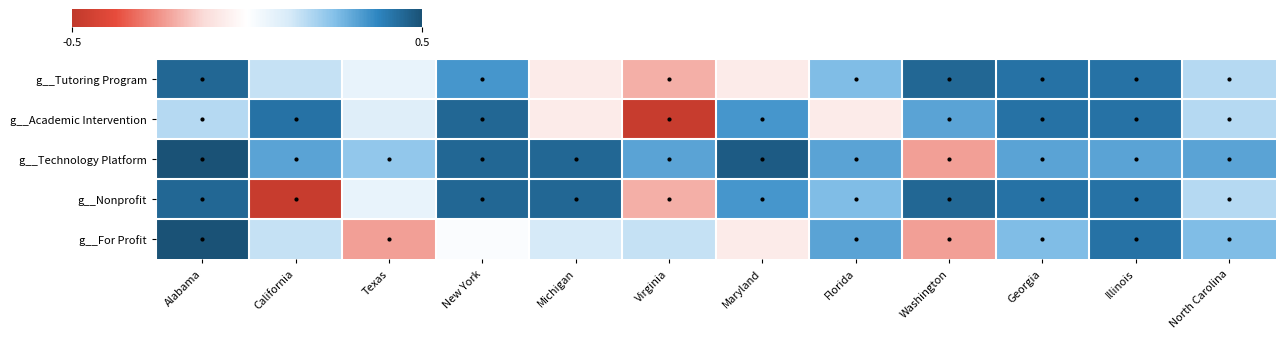

Reading left to right, transcribe all the data shown in this chart.

g__Tutoring Program: Alabama=0.4	California=0.1	Texas=0.1	New York=0.3	Michigan=-0.1	Virginia=-0.2	Maryland=-0.1	Florida=0.3	Washington=0.4	Georgia=0.4	Illinois=0.4	North Carolina=0.2
g__Academic Intervention: Alabama=0.2	California=0.4	Texas=0.1	New York=0.4	Michigan=-0.1	Virginia=-0.5	Maryland=0.3	Florida=-0.1	Washington=0.3	Georgia=0.4	Illinois=0.4	North Carolina=0.2
g__Technology Platform: Alabama=0.5	California=0.3	Texas=0.2	New York=0.4	Michigan=0.4	Virginia=0.3	Maryland=0.5	Florida=0.3	Washington=-0.2	Georgia=0.3	Illinois=0.3	North Carolina=0.3
g__Nonprofit: Alabama=0.4	California=-0.5	Texas=0.1	New York=0.4	Michigan=0.4	Virginia=-0.2	Maryland=0.3	Florida=0.3	Washington=0.4	Georgia=0.4	Illinois=0.4	North Carolina=0.2
g__For Profit: Alabama=0.5	California=0.1	Texas=-0.2	New York=0.0	Michigan=0.1	Virginia=0.1	Maryland=-0.1	Florida=0.3	Washington=-0.2	Georgia=0.3	Illinois=0.4	North Carolina=0.3